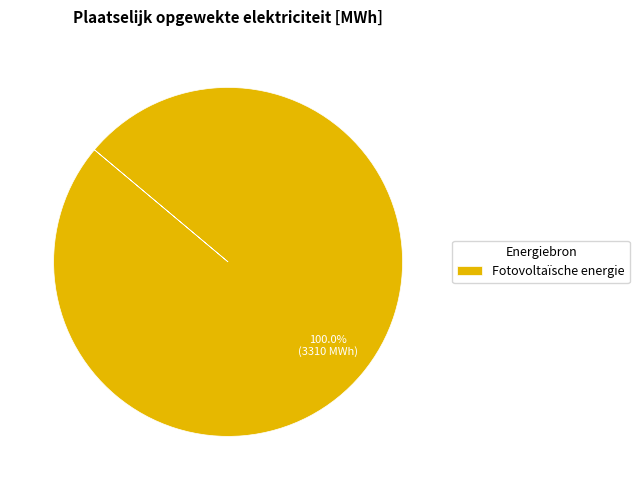

Rank the categories by value from highest to lowest.

Fotovoltaïsche energie